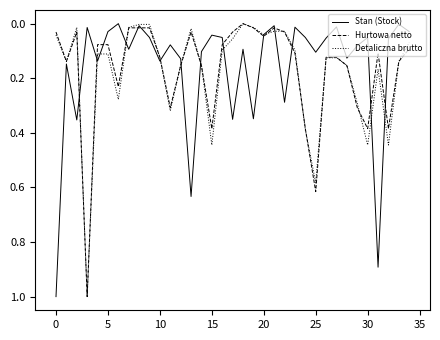

What is the maximum value shown in the chart?

1.0